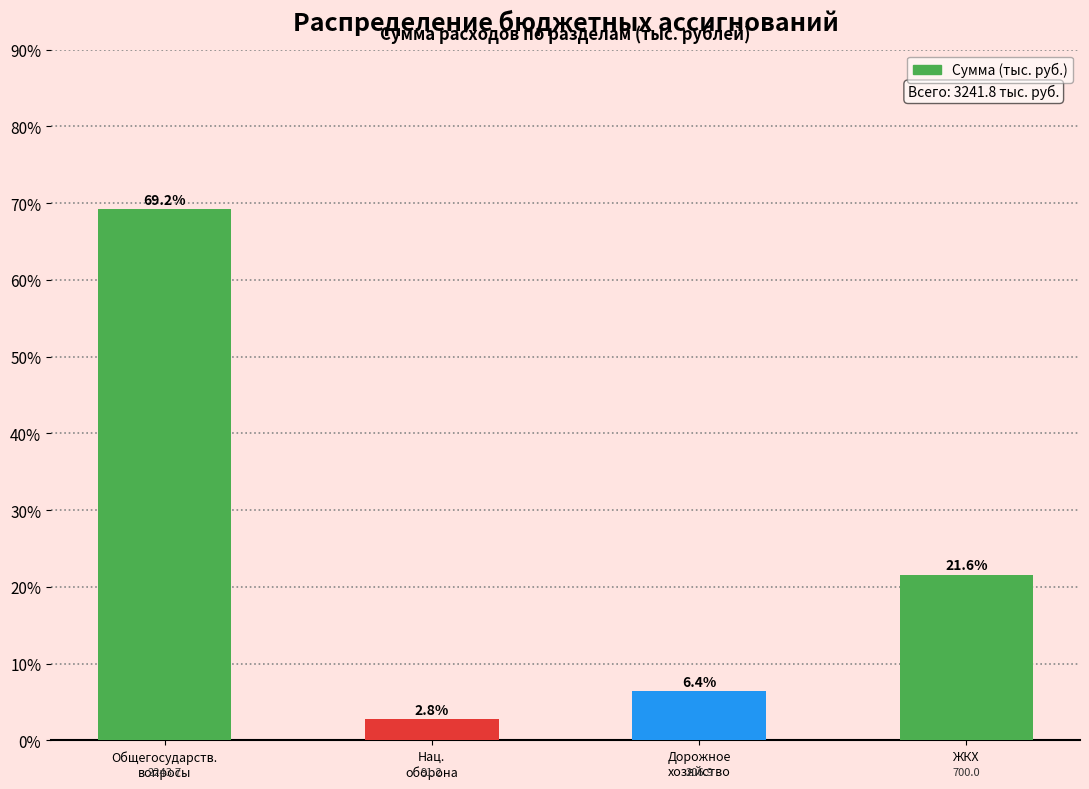

What is the change in value from Общегосударств.
вопросы to ЖКХ?

-47.6